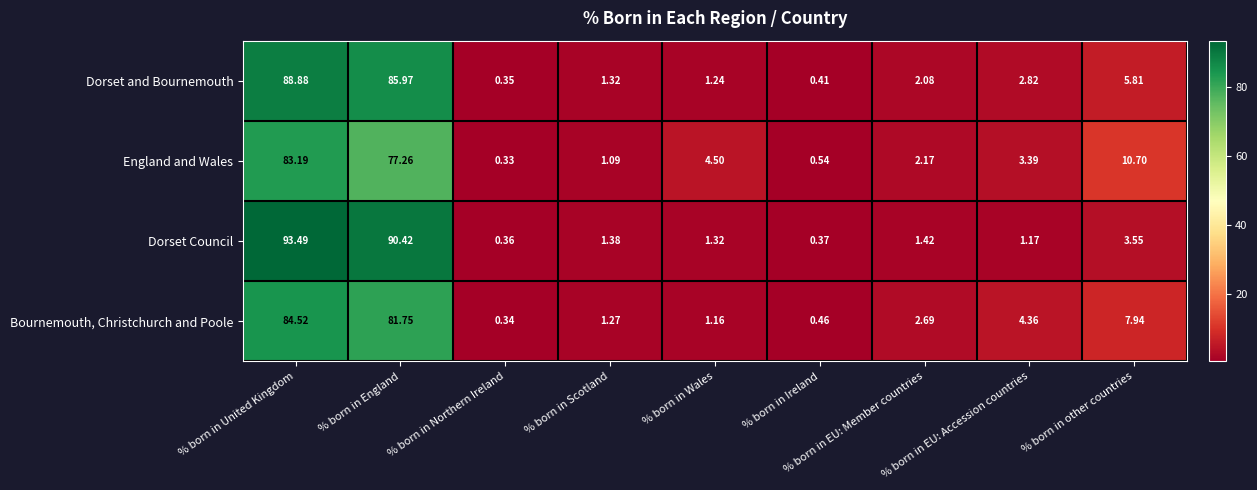

At % born in Wales, list the series in order from largest to smallest.

England and Wales, Dorset Council, Dorset and Bournemouth, Bournemouth, Christchurch and Poole